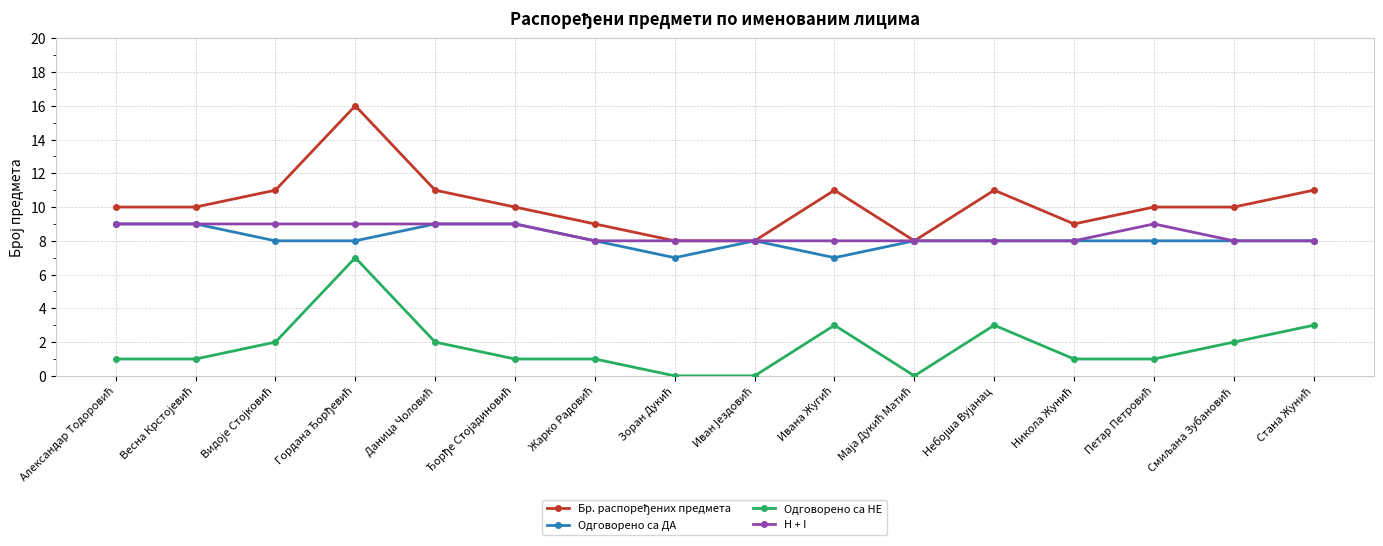

What is the maximum value shown in the chart?

16